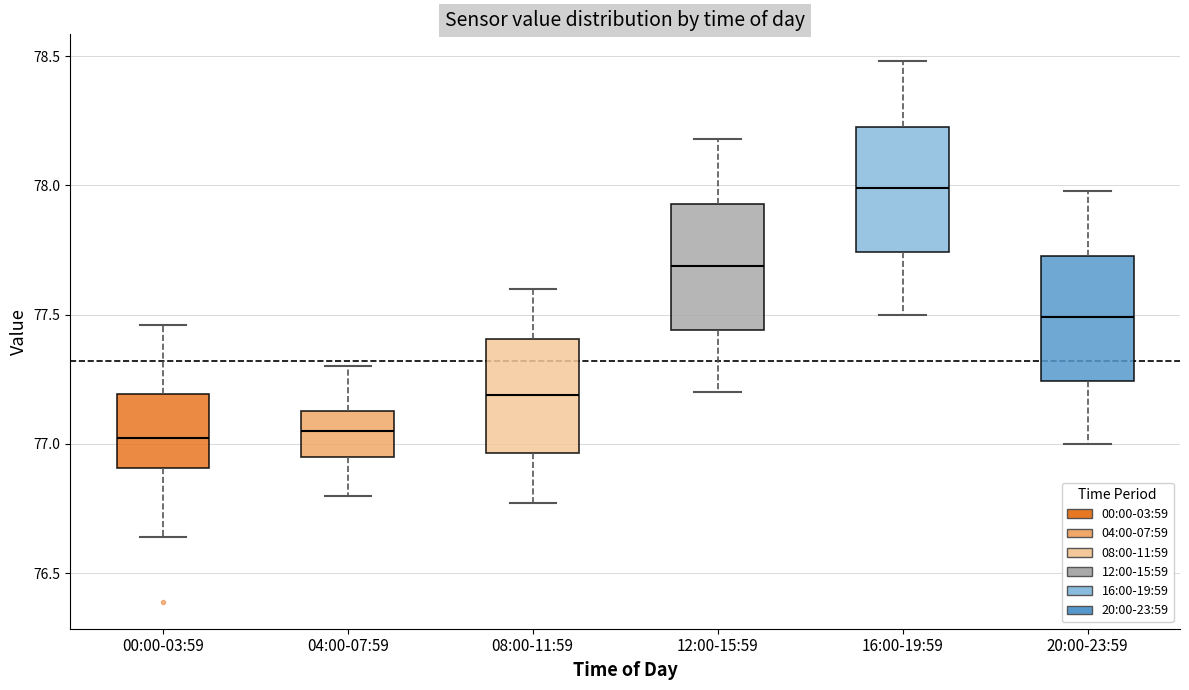

Which box's median line is the highest?

16:00-19:59